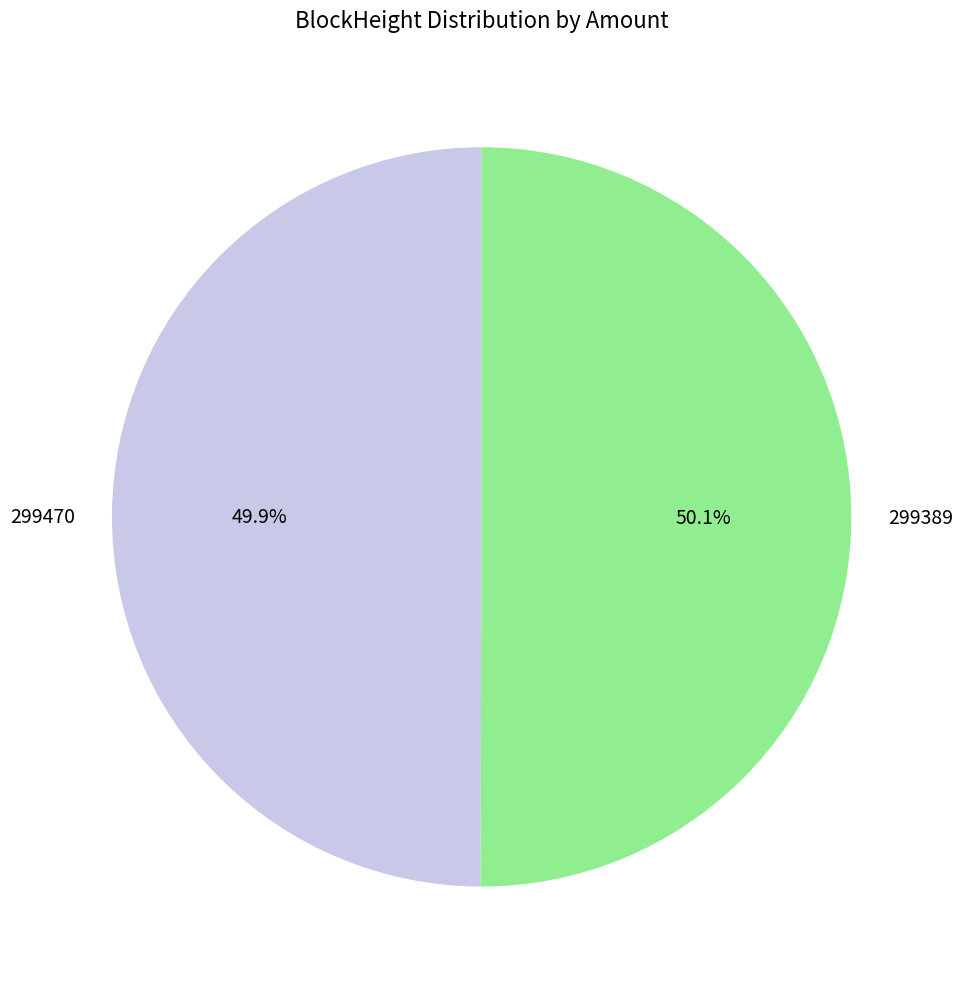

How much of the chart is everything except 299470?

50.1%